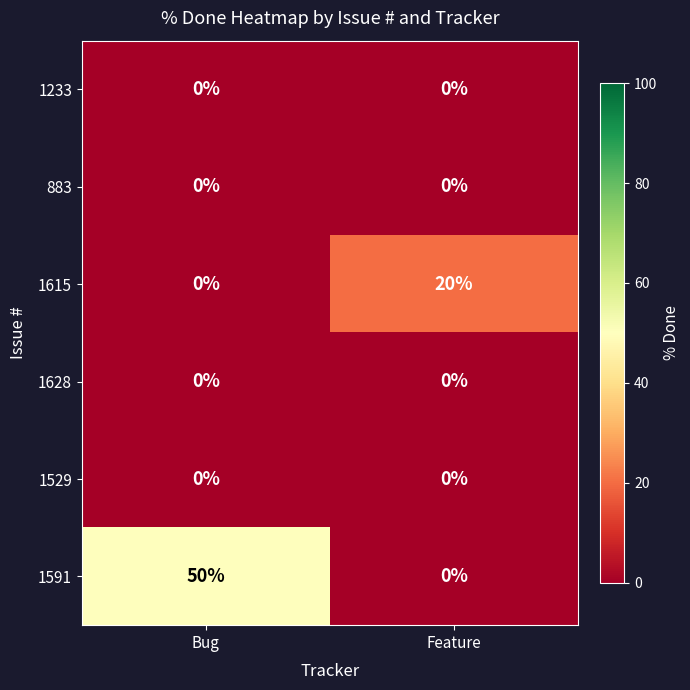

Reading right to left, what are all the values shown in this chart?

1233: Feature=0	Bug=0
883: Feature=0	Bug=0
1615: Feature=20	Bug=0
1628: Feature=0	Bug=0
1529: Feature=0	Bug=0
1591: Feature=0	Bug=50